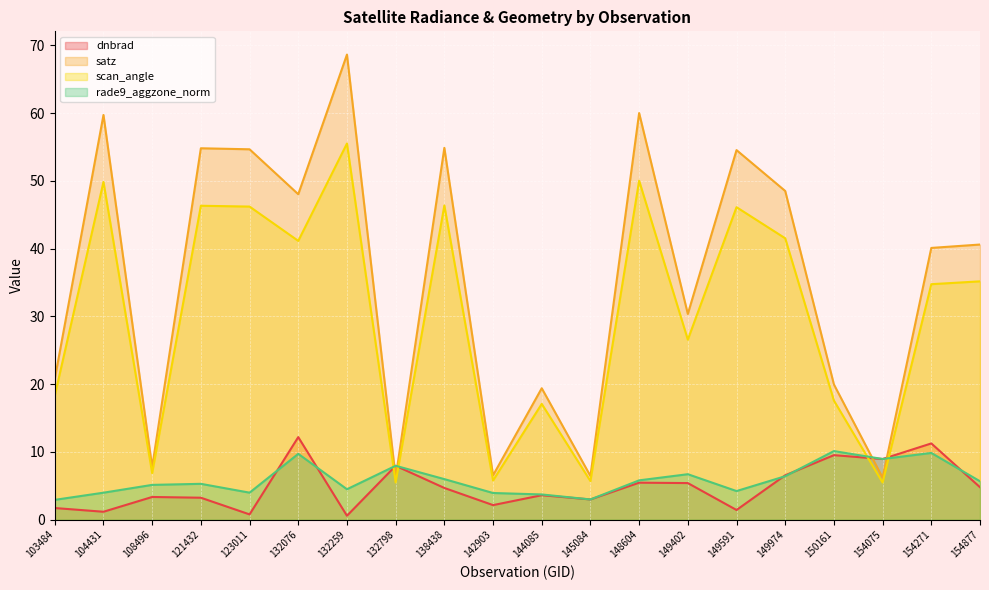

What is the spread (max minus min) of values at 123011?

53.9